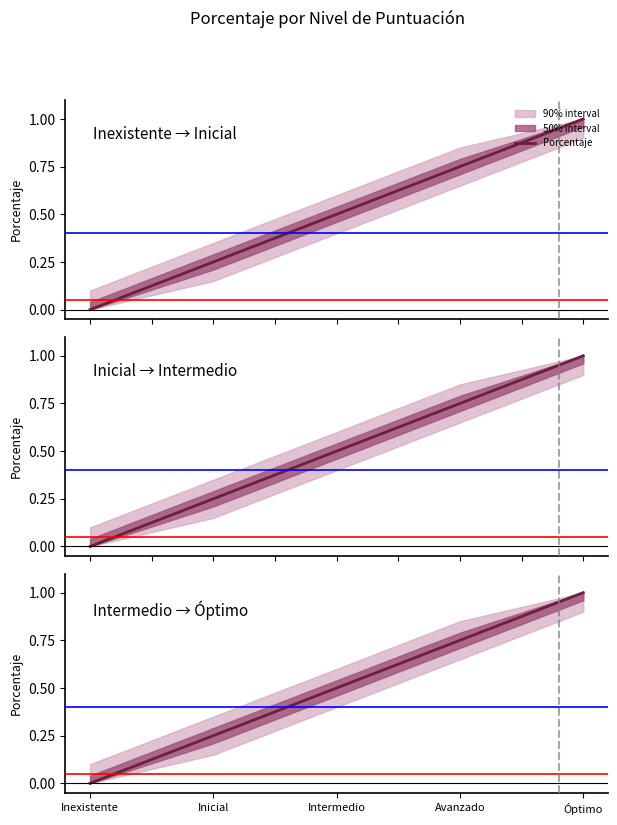

How many values are between 0 and 1?

5